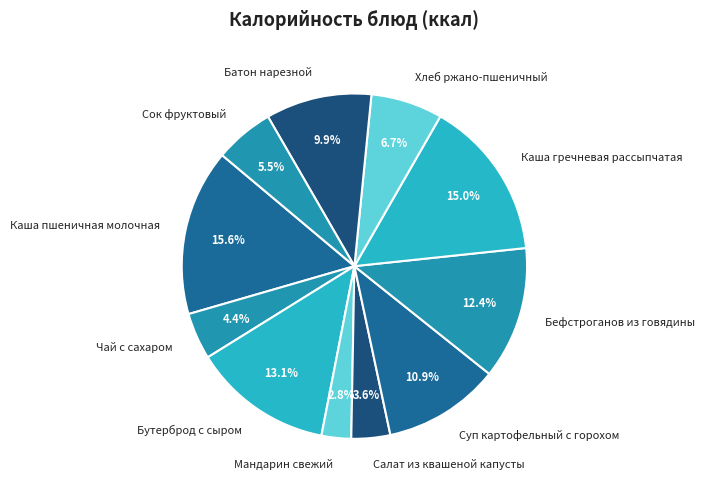

To the nearest percent, what is the difference between the largest and smallest slice percentages?

13%